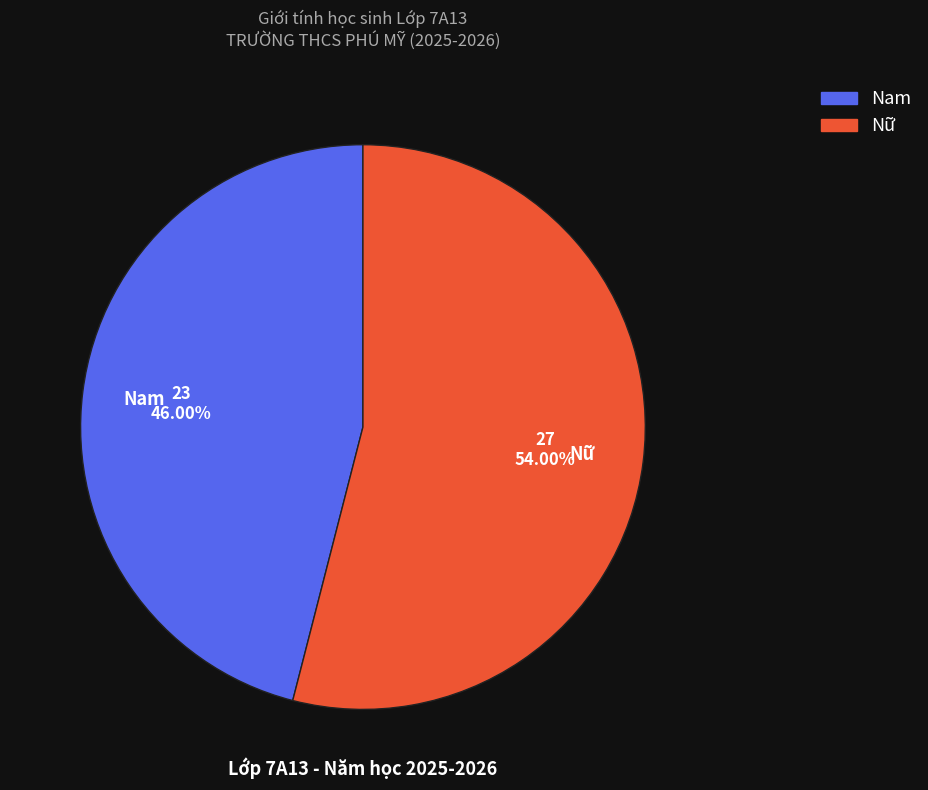

Is there a majority slice in this chart?

Yes